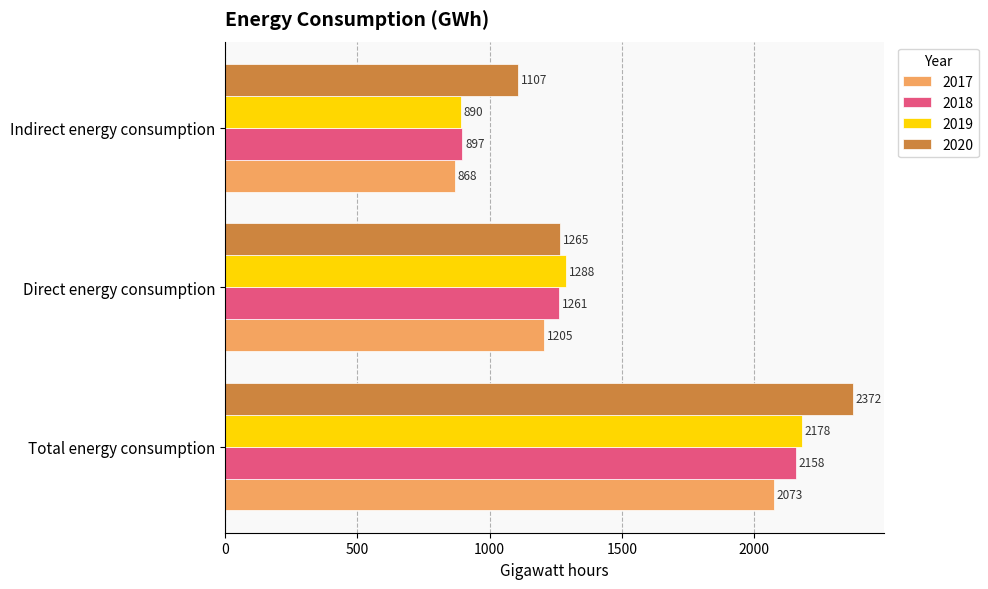

At Direct energy consumption, list the series in order from largest to smallest.

2019, 2020, 2018, 2017